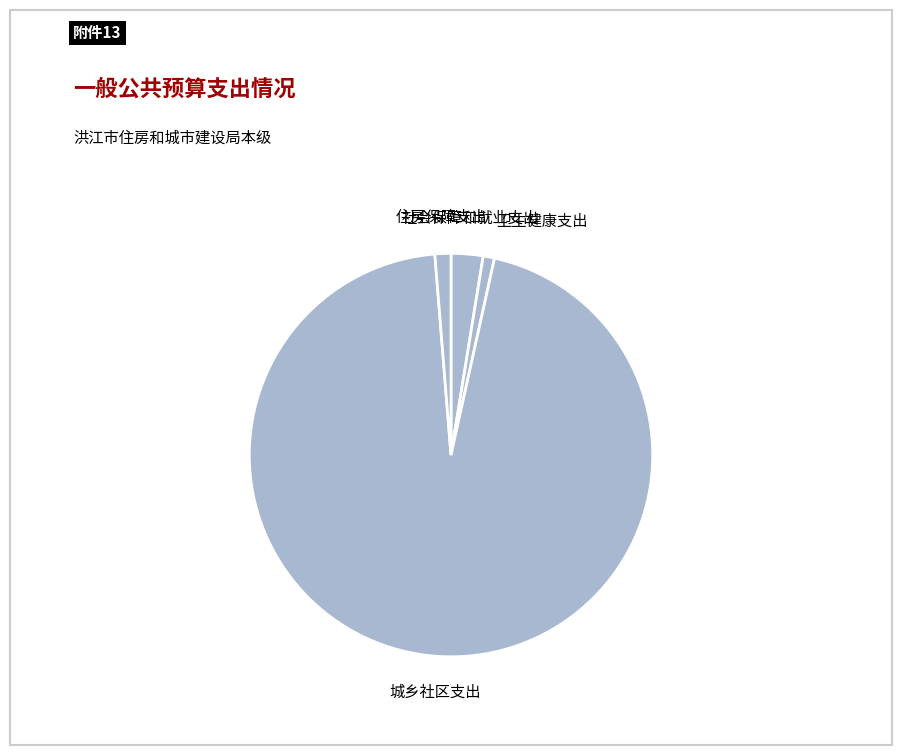

Is the sum of 住房保障支出 and 城乡社区支出 greater than half?

Yes